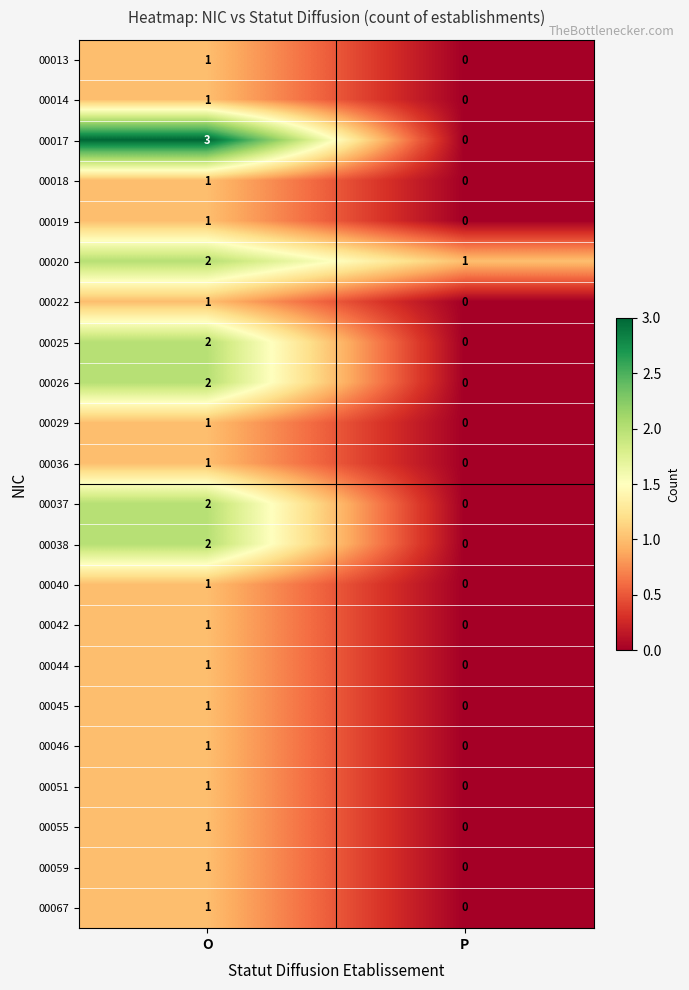

At which label is 00013 closest to 0?

P